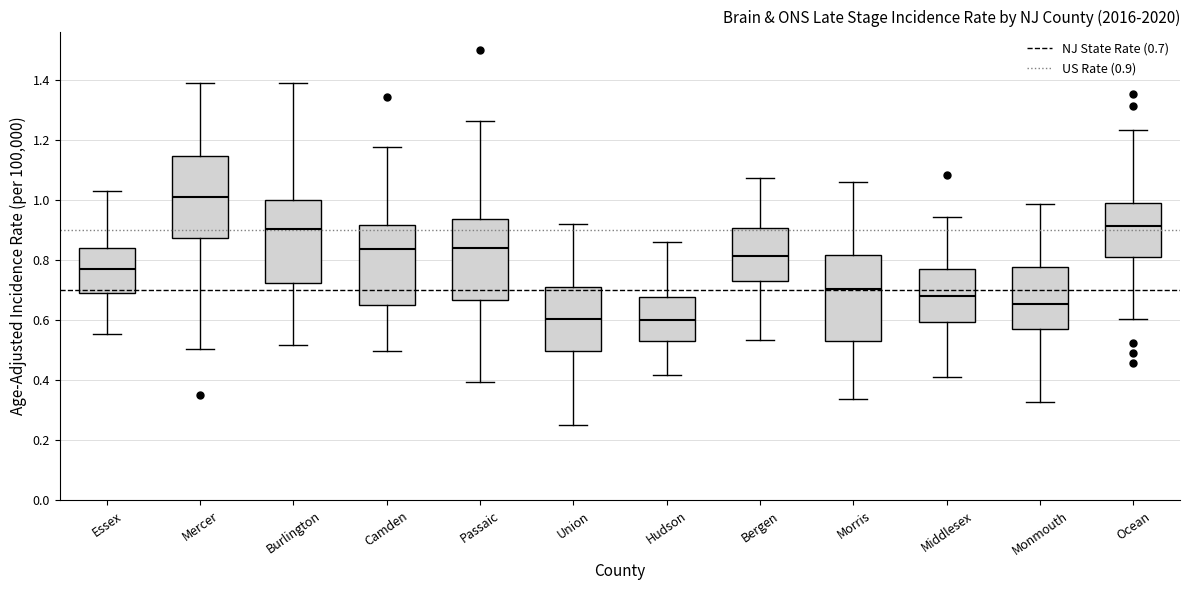

Where does the upper whisker of the box for Mercer end on the y-axis? The values are not printed on the chart, so give them approximately, as read against the axis.

1.40